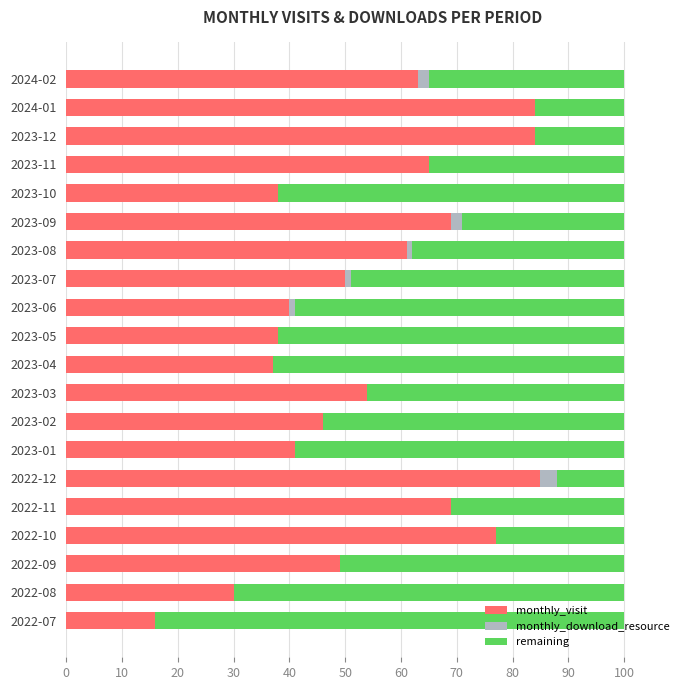

What is the total value across all series at 2023-02?

100